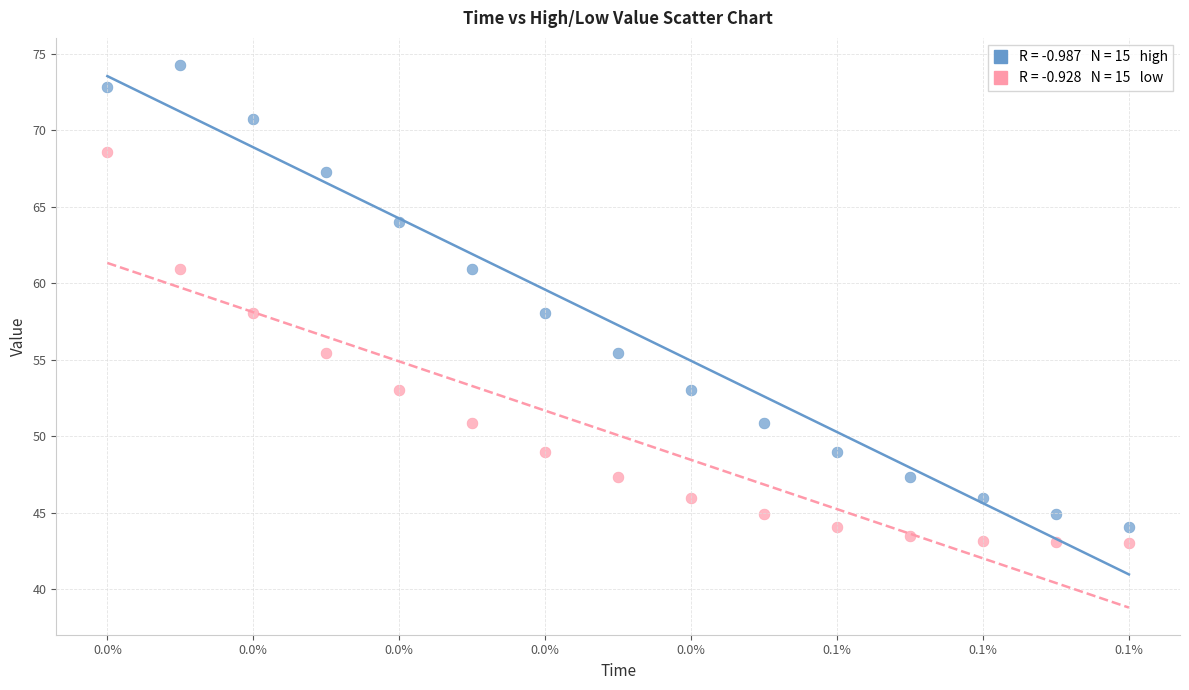

Across all data points, what is the range of Y values (max minus min)?

31.3